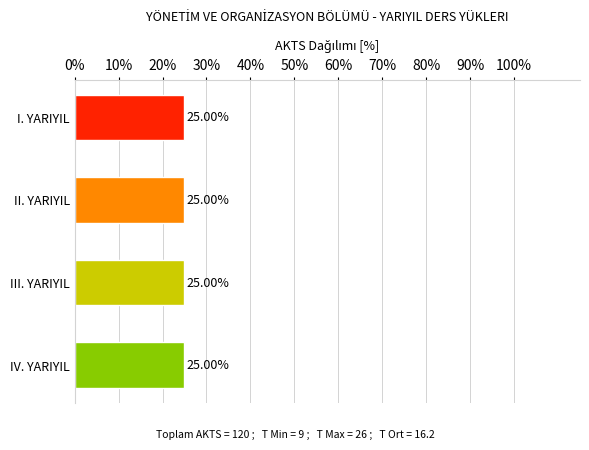

True or false: AKTS has a value of 30 at I. YARIYIL.

True